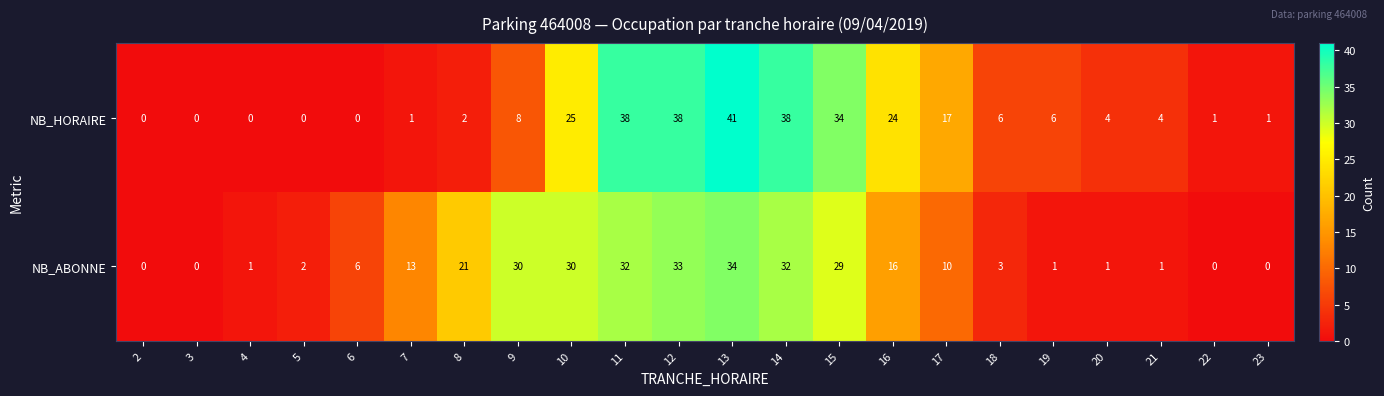

The NB_ABONNE series shows 1 at 20. True or false?

True